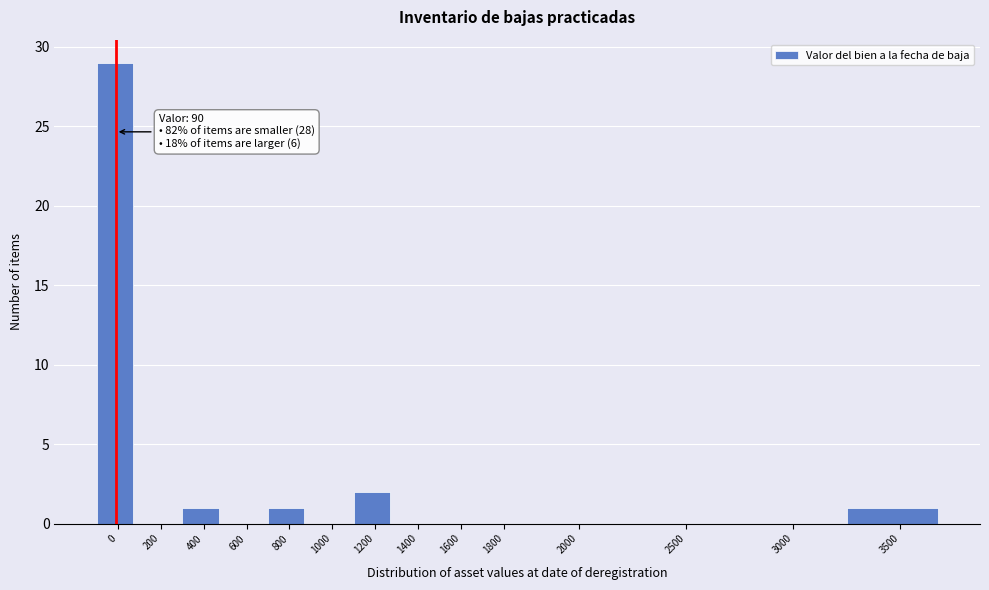

Reading left to right, what are all the values shown in this chart?

0=29	200=0	400=1	600=0	800=1	1000=0	1200=2	1400=0	1600=0	1800=0	2000=0	2500=0	3000=0	3500=1